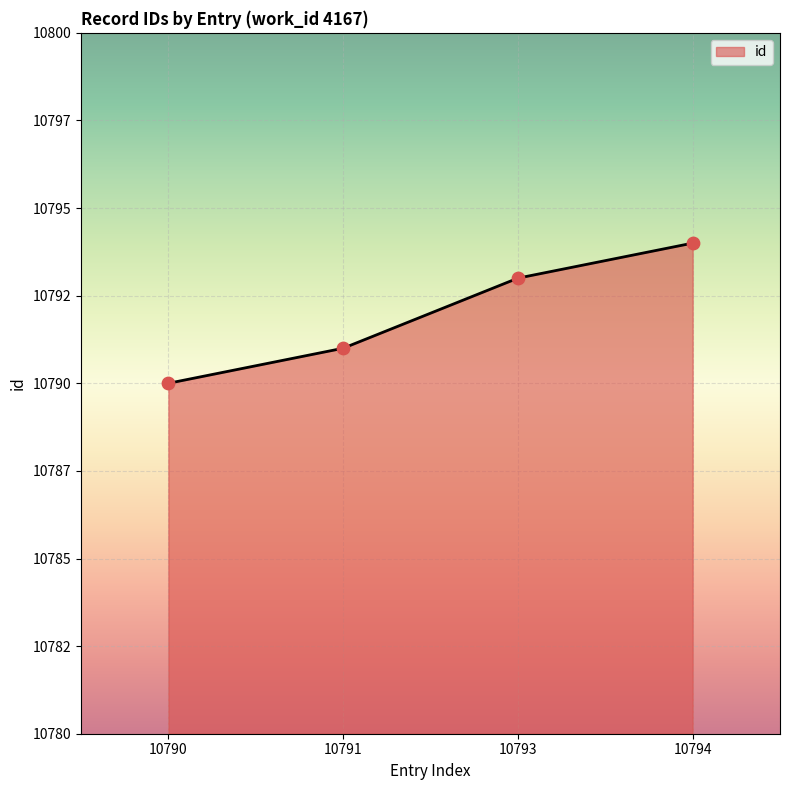

Is this an area chart (filled region under the line)?

Yes